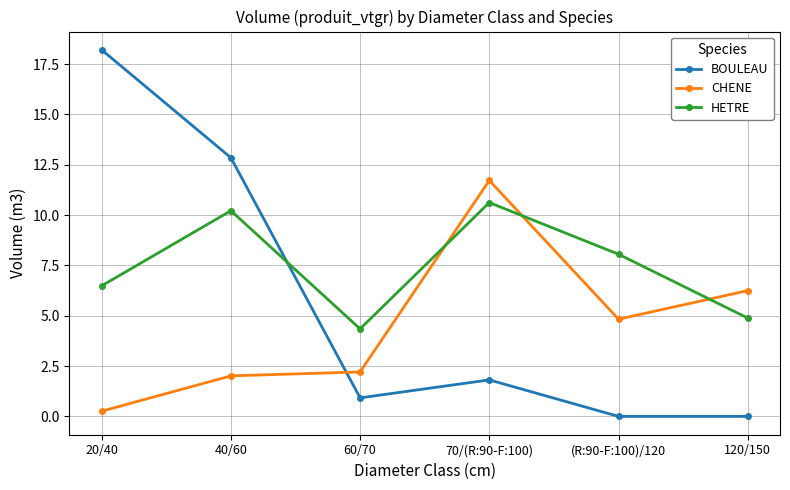

Reading left to right, list all the values displayed in this chart.

BOULEAU: 20/40=18.2	40/60=12.8	60/70=0.9	70/(R:90-F:100)=1.8	(R:90-F:100)/120=0.0	120/150=0.0
CHENE: 20/40=0.3	40/60=2.0	60/70=2.2	70/(R:90-F:100)=11.7	(R:90-F:100)/120=4.8	120/150=6.2
HETRE: 20/40=6.5	40/60=10.2	60/70=4.3	70/(R:90-F:100)=10.6	(R:90-F:100)/120=8.1	120/150=4.9